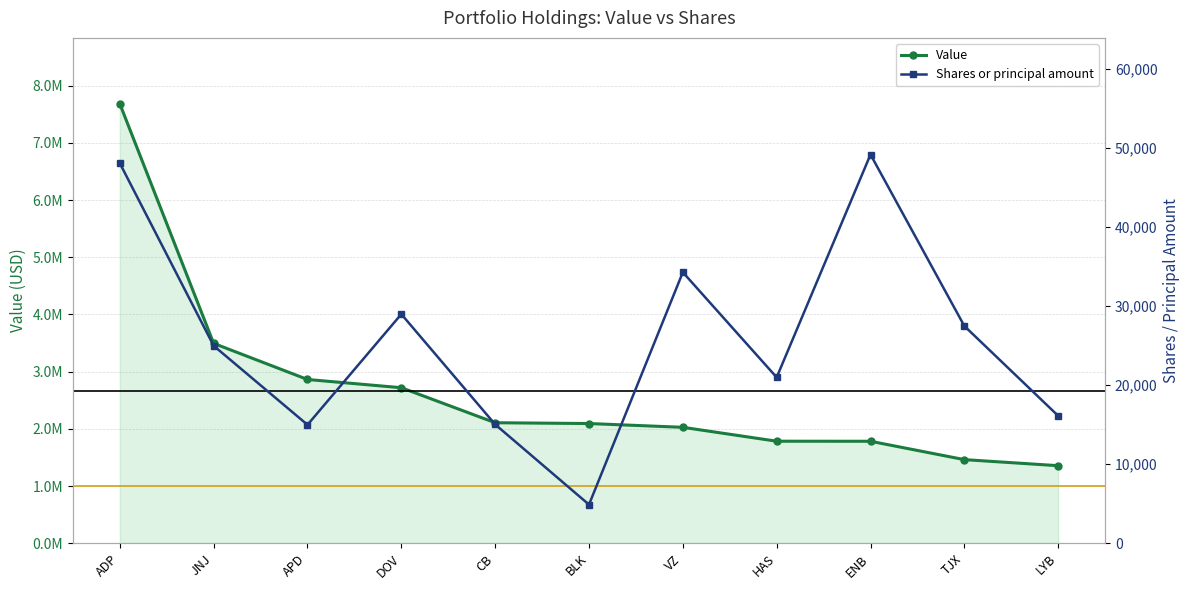

Which has a higher value, APD or VZ?

APD